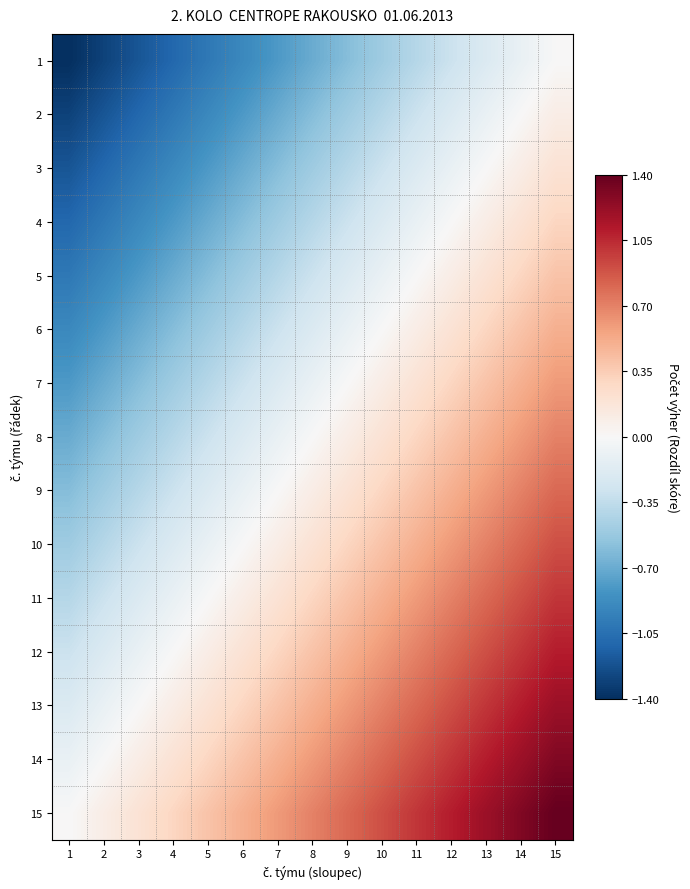

Reading left to right, list all the values displayed in this chart.

1: 1=-1.4	2=-1.3	3=-1.2	4=-1.1	5=-1.0	6=-0.9	7=-0.8	8=-0.7	9=-0.6	10=-0.5	11=-0.4	12=-0.3	13=-0.2	14=-0.1	15=0.0
2: 1=-1.3	2=-1.2	3=-1.1	4=-1.0	5=-0.9	6=-0.8	7=-0.7	8=-0.6	9=-0.5	10=-0.4	11=-0.3	12=-0.2	13=-0.1	14=0.0	15=0.1
3: 1=-1.2	2=-1.1	3=-1.0	4=-0.9	5=-0.8	6=-0.7	7=-0.6	8=-0.5	9=-0.4	10=-0.3	11=-0.2	12=-0.1	13=0.0	14=0.1	15=0.2
4: 1=-1.1	2=-1.0	3=-0.9	4=-0.8	5=-0.7	6=-0.6	7=-0.5	8=-0.4	9=-0.3	10=-0.2	11=-0.1	12=0.0	13=0.1	14=0.2	15=0.3
5: 1=-1.0	2=-0.9	3=-0.8	4=-0.7	5=-0.6	6=-0.5	7=-0.4	8=-0.3	9=-0.2	10=-0.1	11=0.0	12=0.1	13=0.2	14=0.3	15=0.4
6: 1=-0.9	2=-0.8	3=-0.7	4=-0.6	5=-0.5	6=-0.4	7=-0.3	8=-0.2	9=-0.1	10=0.0	11=0.1	12=0.2	13=0.3	14=0.4	15=0.5
7: 1=-0.8	2=-0.7	3=-0.6	4=-0.5	5=-0.4	6=-0.3	7=-0.2	8=-0.1	9=0.0	10=0.1	11=0.2	12=0.3	13=0.4	14=0.5	15=0.6
8: 1=-0.7	2=-0.6	3=-0.5	4=-0.4	5=-0.3	6=-0.2	7=-0.1	8=0.0	9=0.1	10=0.2	11=0.3	12=0.4	13=0.5	14=0.6	15=0.7
9: 1=-0.6	2=-0.5	3=-0.4	4=-0.3	5=-0.2	6=-0.1	7=0.0	8=0.1	9=0.2	10=0.3	11=0.4	12=0.5	13=0.6	14=0.7	15=0.8
10: 1=-0.5	2=-0.4	3=-0.3	4=-0.2	5=-0.1	6=0.0	7=0.1	8=0.2	9=0.3	10=0.4	11=0.5	12=0.6	13=0.7	14=0.8	15=0.9
11: 1=-0.4	2=-0.3	3=-0.2	4=-0.1	5=0.0	6=0.1	7=0.2	8=0.3	9=0.4	10=0.5	11=0.6	12=0.7	13=0.8	14=0.9	15=1.0
12: 1=-0.3	2=-0.2	3=-0.1	4=0.0	5=0.1	6=0.2	7=0.3	8=0.4	9=0.5	10=0.6	11=0.7	12=0.8	13=0.9	14=1.0	15=1.1
13: 1=-0.2	2=-0.1	3=0.0	4=0.1	5=0.2	6=0.3	7=0.4	8=0.5	9=0.6	10=0.7	11=0.8	12=0.9	13=1.0	14=1.1	15=1.2
14: 1=-0.1	2=0.0	3=0.1	4=0.2	5=0.3	6=0.4	7=0.5	8=0.6	9=0.7	10=0.8	11=0.9	12=1.0	13=1.1	14=1.2	15=1.3
15: 1=0.0	2=0.1	3=0.2	4=0.3	5=0.4	6=0.5	7=0.6	8=0.7	9=0.8	10=0.9	11=1.0	12=1.1	13=1.2	14=1.3	15=1.4